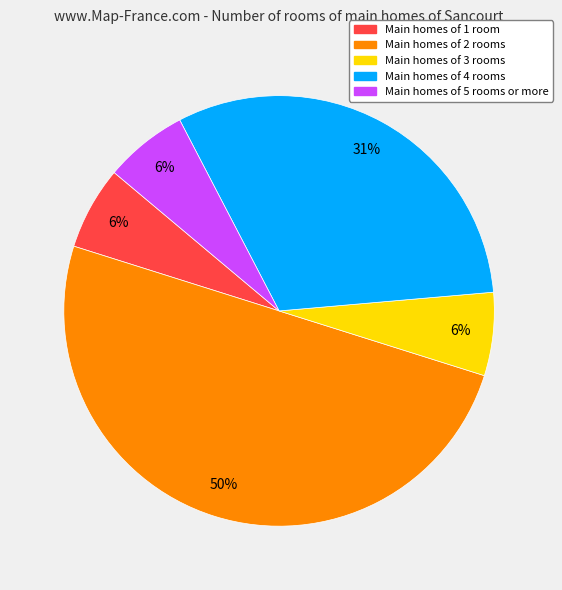

To the nearest percent, what is the difference between the largest and smallest slice percentages?

44%